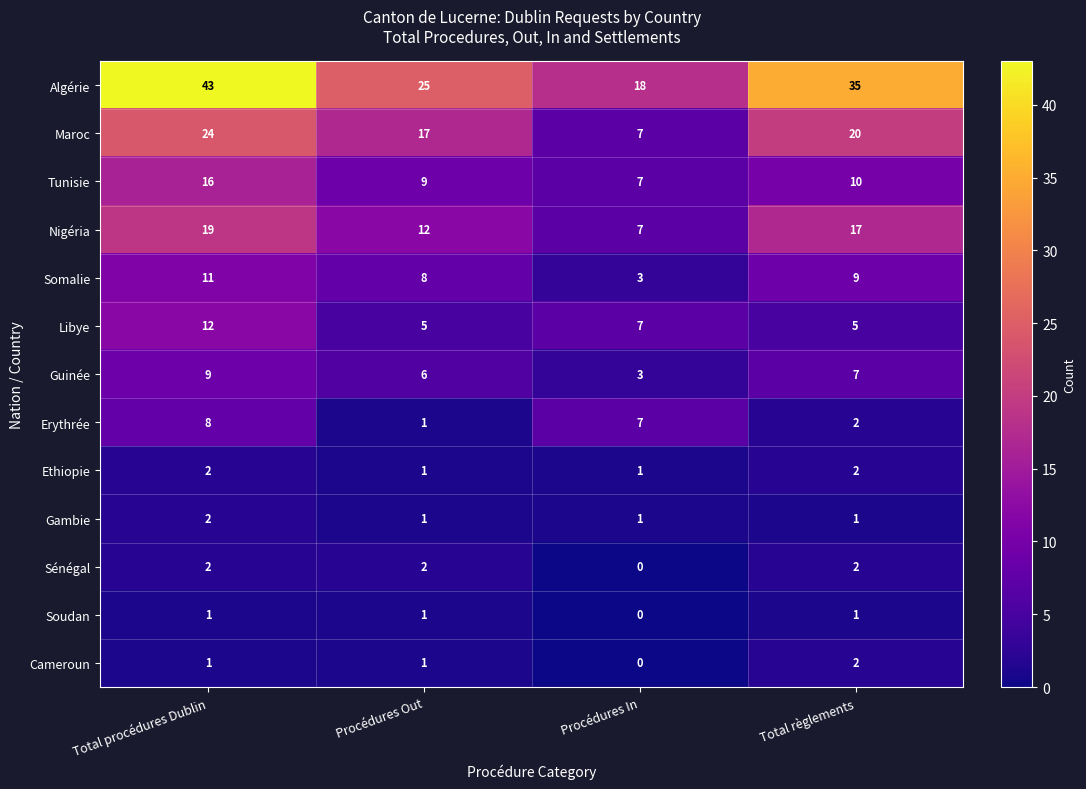

What is the maximum value shown in the chart?

43